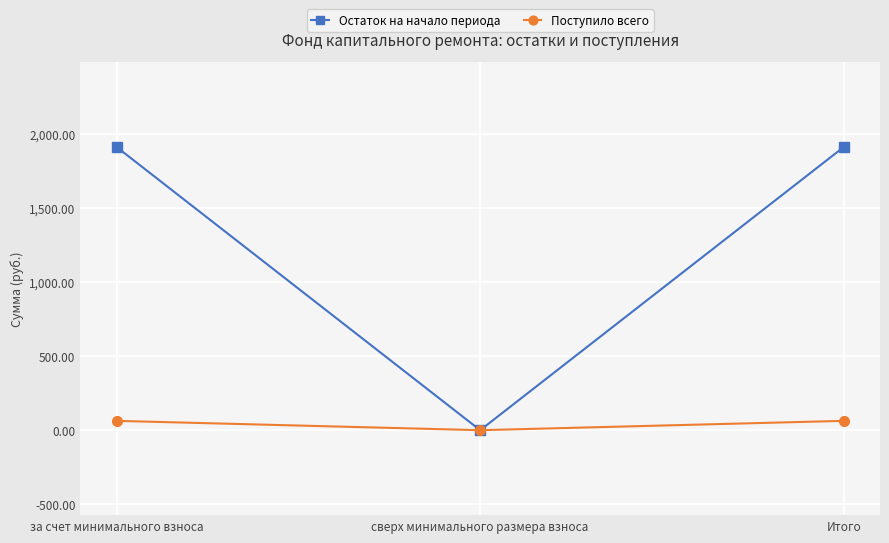

How many values in Остаток на начало периода are above zero?

2